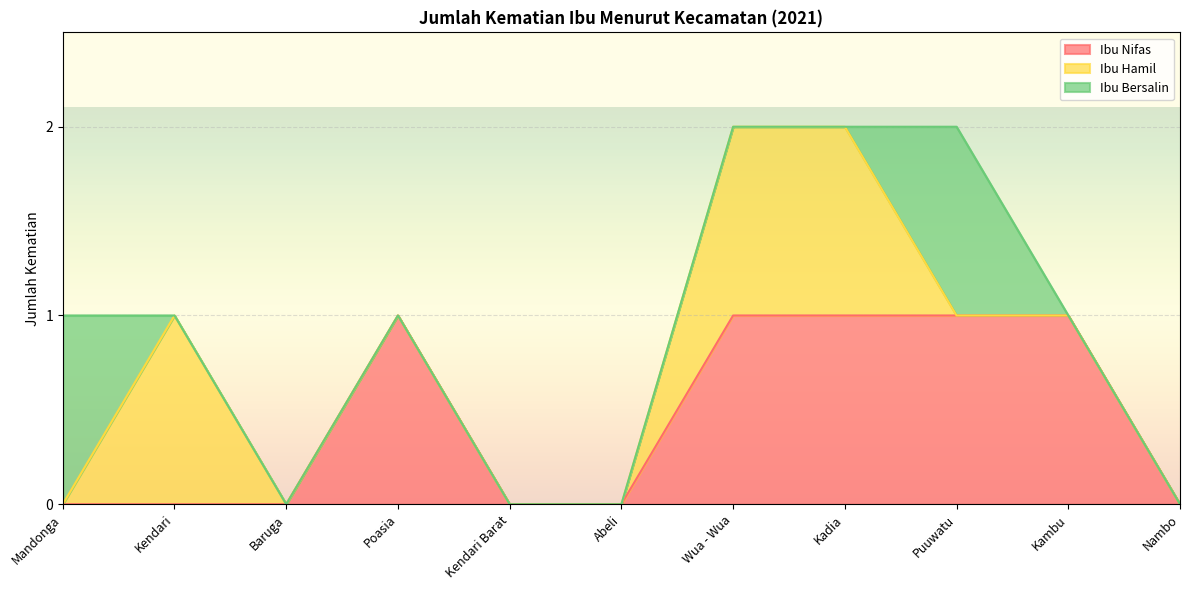

The Ibu Nifas series shows 1 at Poasia. True or false?

True